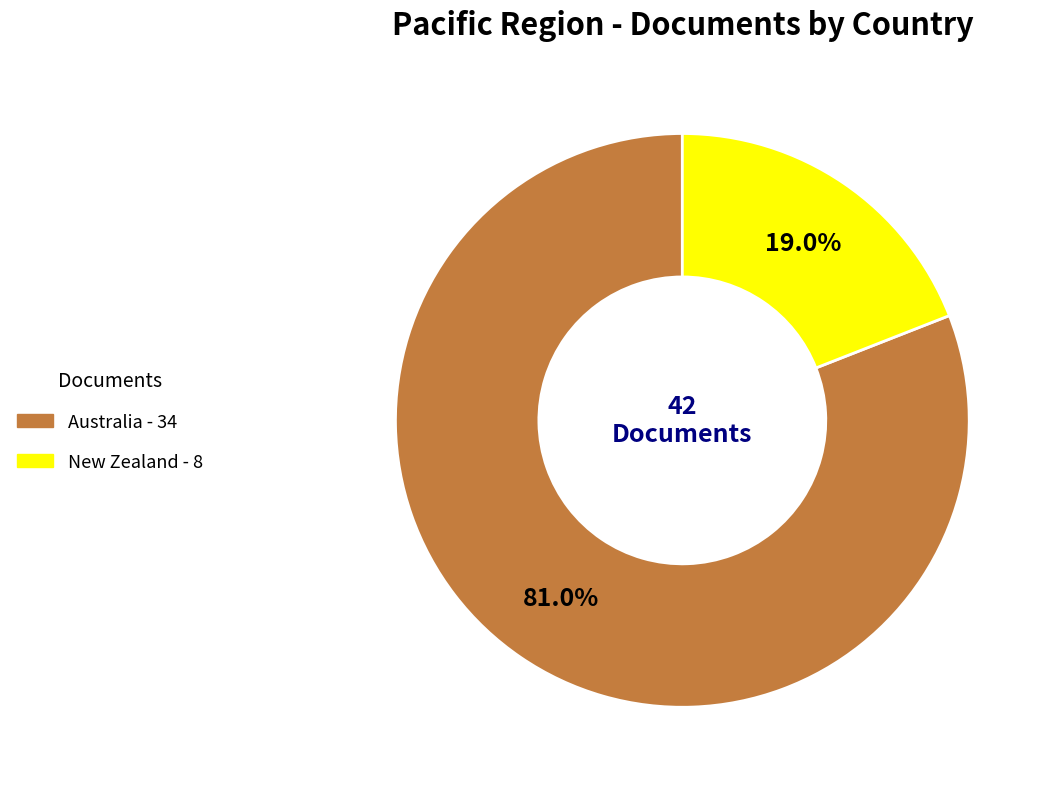

Rank the categories by value from lowest to highest.

New Zealand, Australia